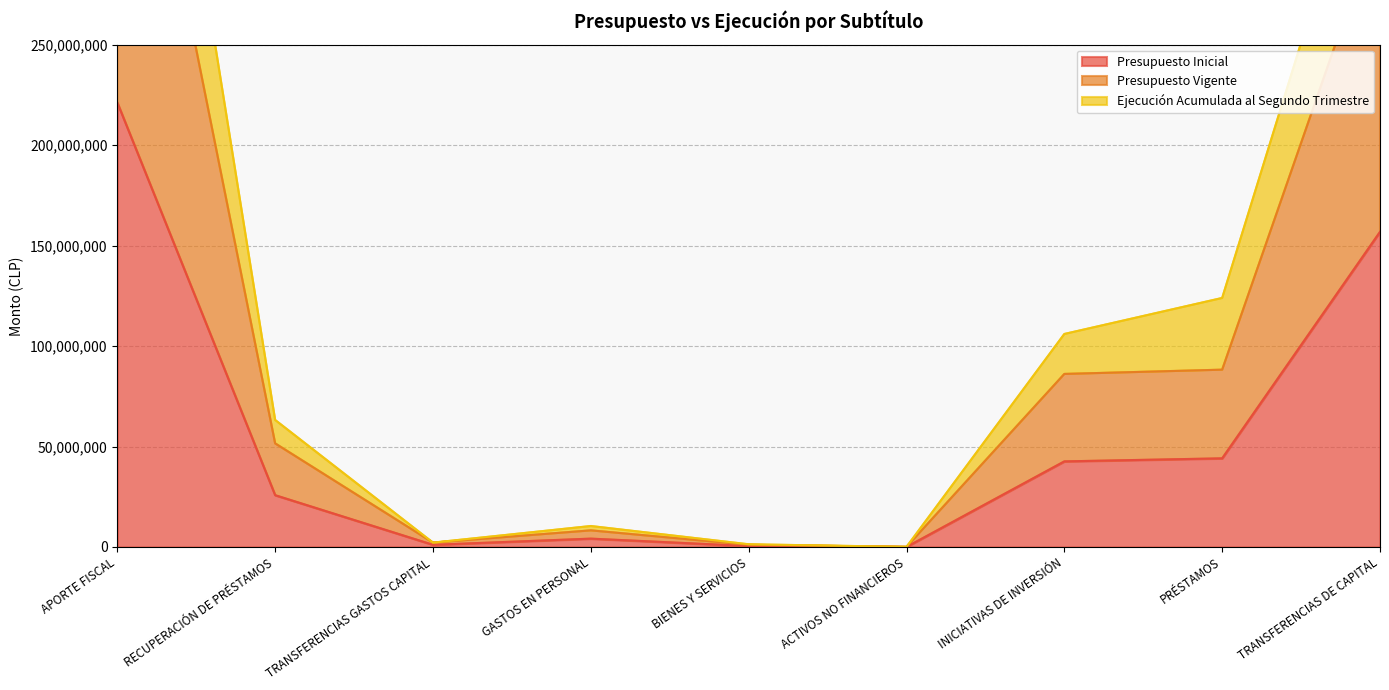

Where is the first local maximum for Presupuesto Inicial?

GASTOS EN PERSONAL